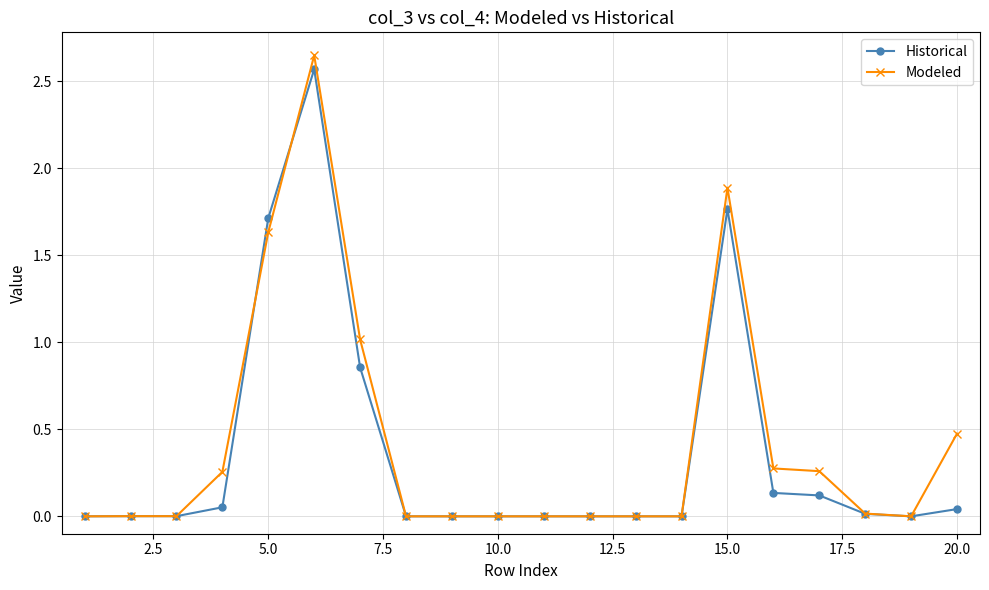

Which series has the largest range (max minus min)?

Modeled